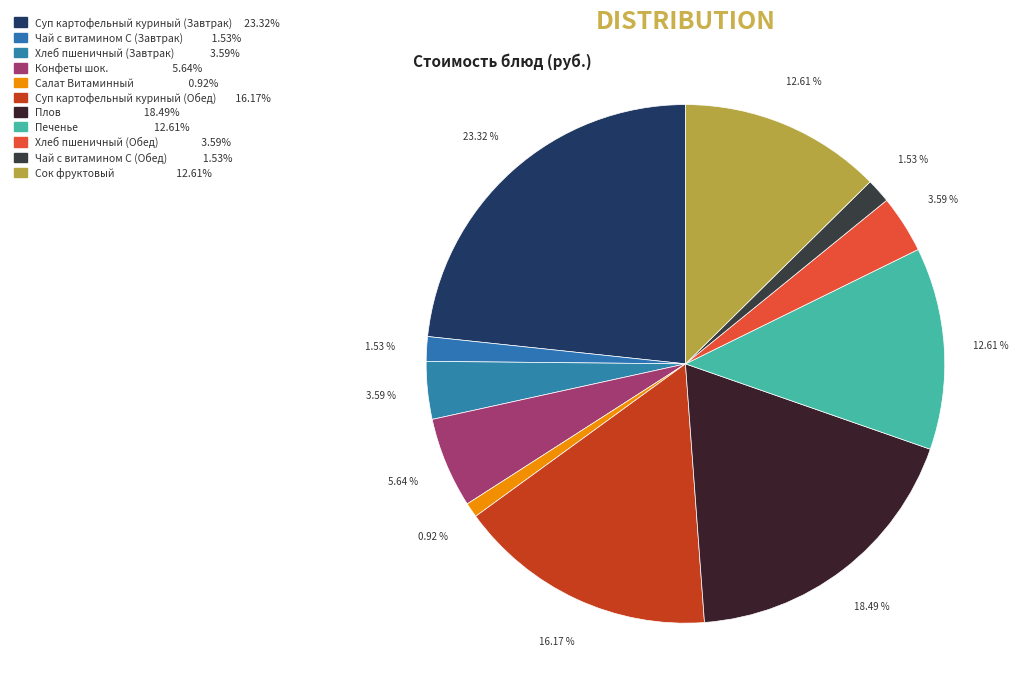

Is Печенье the majority of the pie?

No